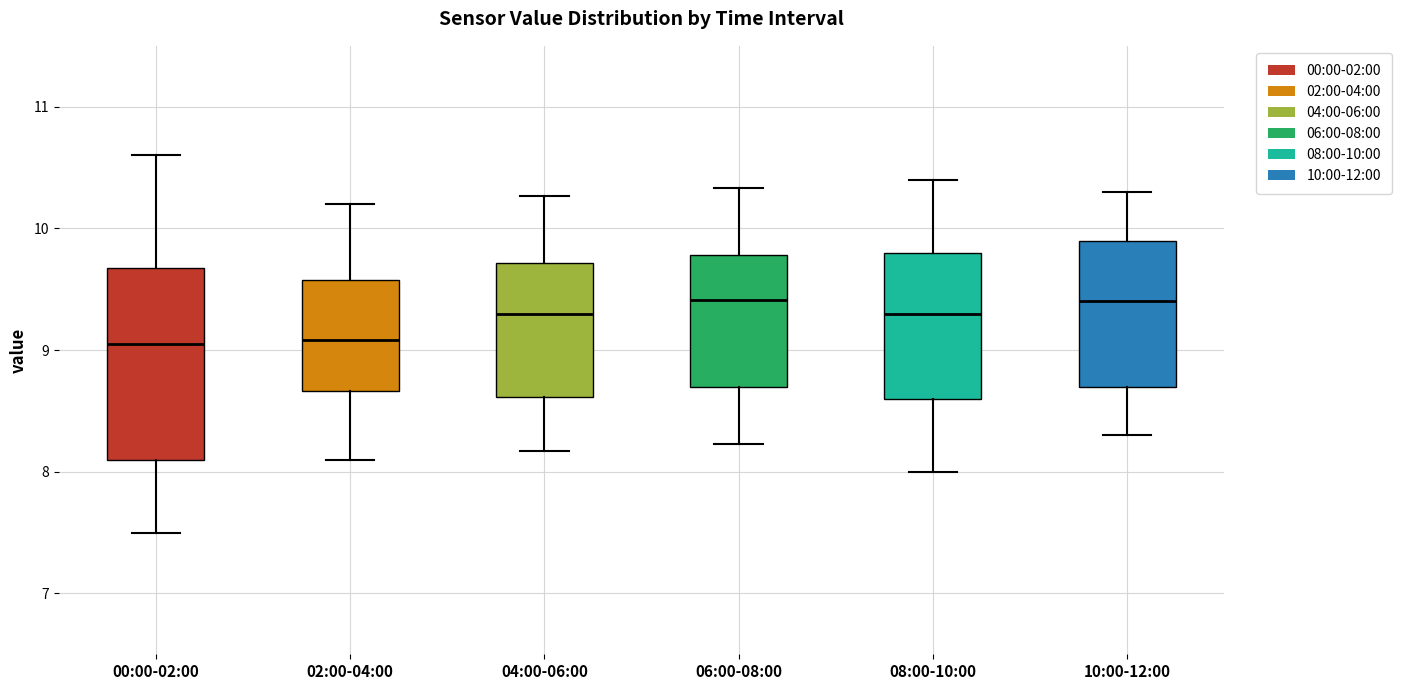

Where does the upper whisker of the box for 04:00-06:00 end on the y-axis? The values are not printed on the chart, so give them approximately, as read against the axis.

10.3